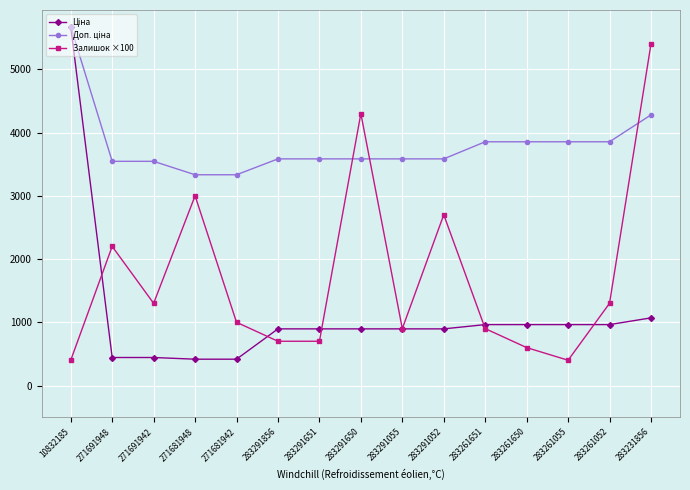

What is the highest value of the Залишок ×100 series?

5400.0